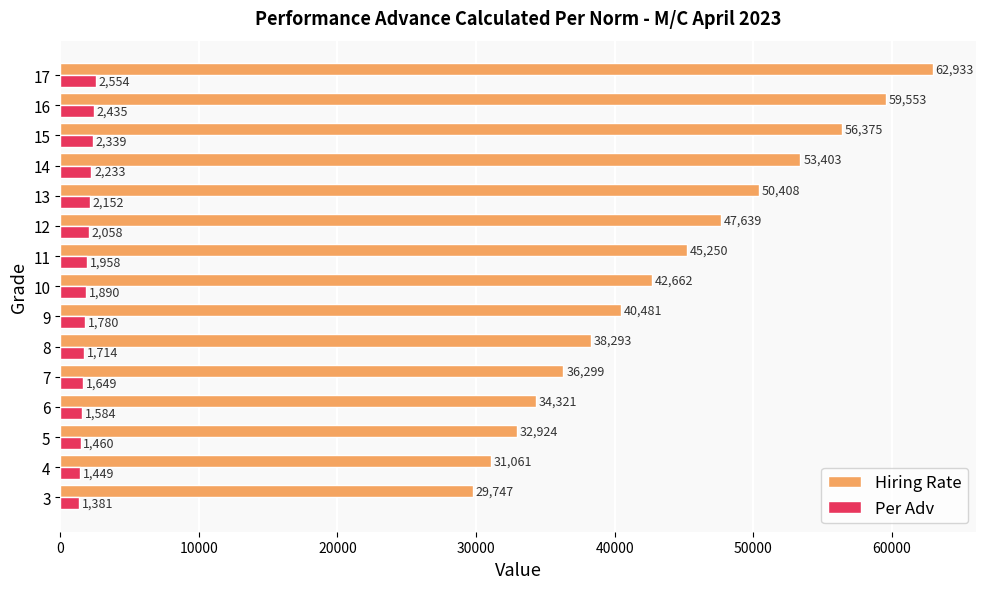

Count the number of data series in this chart.

2